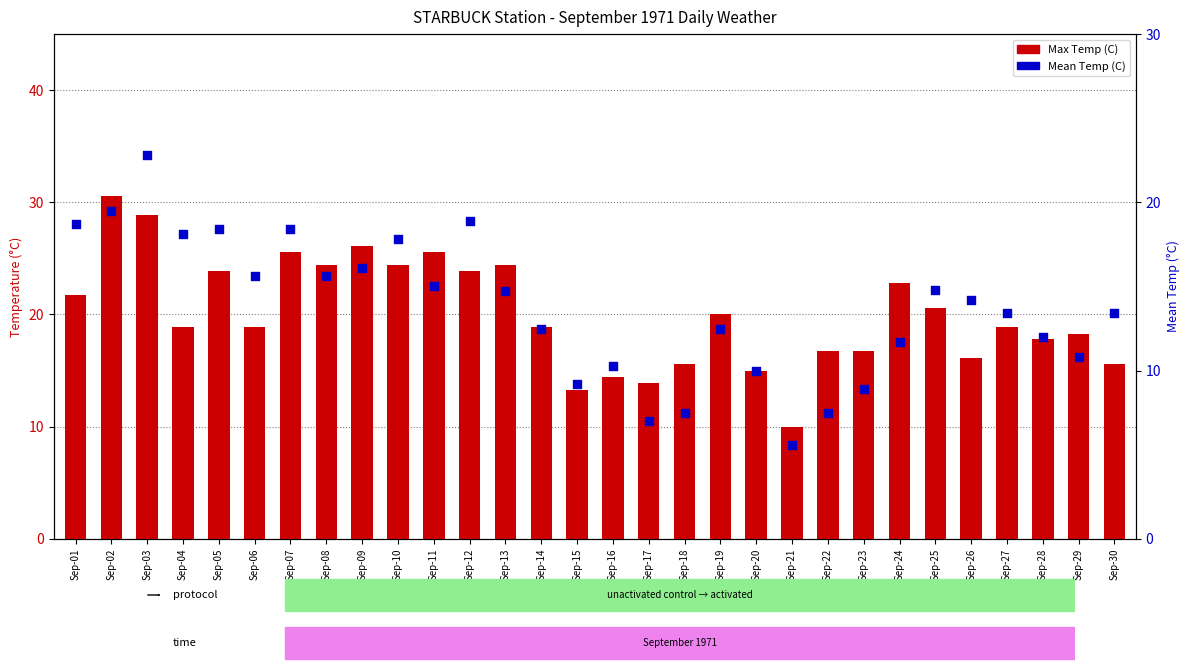

Which series has the largest total across all categories?

Max Temp (C)